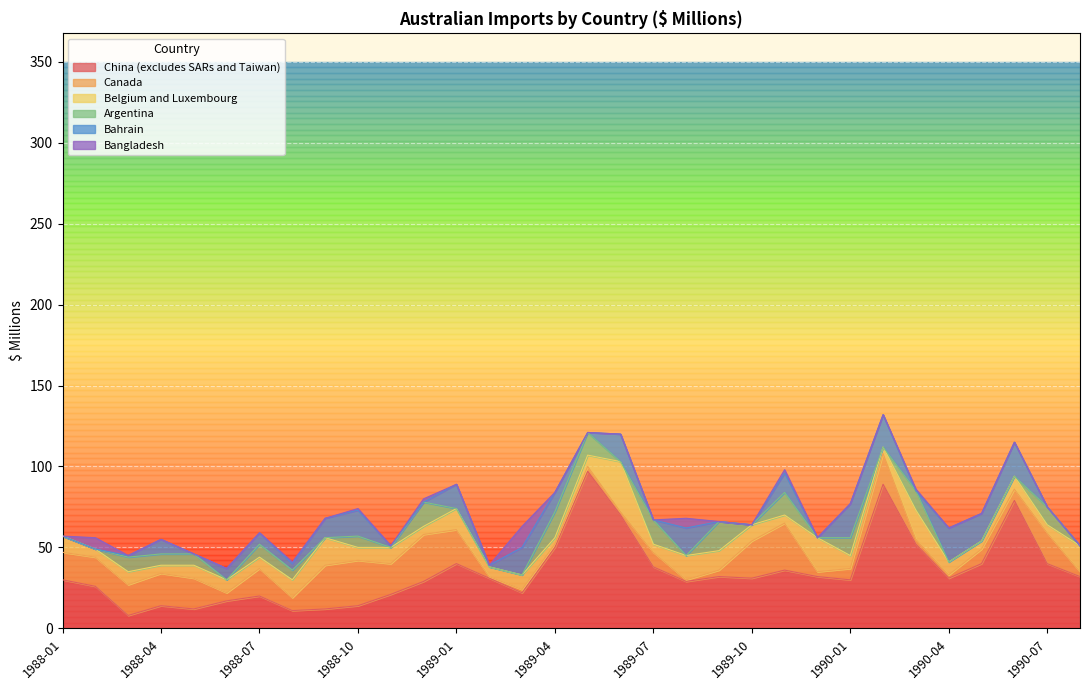

Reading left to right, transcribe all the data shown in this chart.

China (excludes SARs and Taiwan): 30	26	8	14	12	17	20	11	12	14	21	29	40	31	22	50	97	70	38	29	32	31	36	32	30	89	52	31	40	79	40	32
Canada: 17	18	19	20	19	5	17	8	27	28	19	29	21	1	2	2	3	2	9	1	4	23	29	3	7	19	3	2	9	7	19	3
Belgium and Luxembourg: 10	5	8	5	8	8	7	11	17	8	10	5	13	6	9	4	7	31	5	15	12	10	5	21	8	4	18	8	5	8	5	16
Argentina: 0	0	9	7	7	0	8	6	0	7	0	15	0	0	0	16	14	0	15	0	18	0	14	0	11	0	12	0	0	0	11	0
Bahrain: 0	0	1	9	0	7	7	4	12	16	1	0	15	1	17	12	0	17	0	17	0	0	12	0	21	20	0	21	17	21	0	0
Bangladesh: 0	7	0	0	0	0	0	1	0	1	0	2	0	0	13	0	0	0	0	6	0	0	2	0	0	0	1	0	0	0	0	0